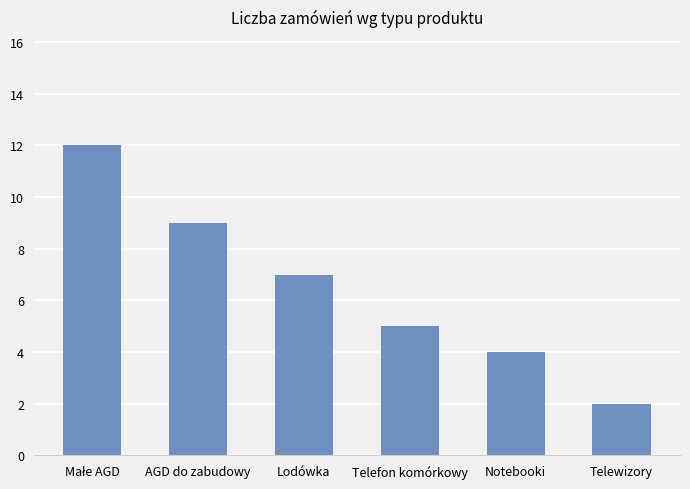

What is the sum of all values?

39